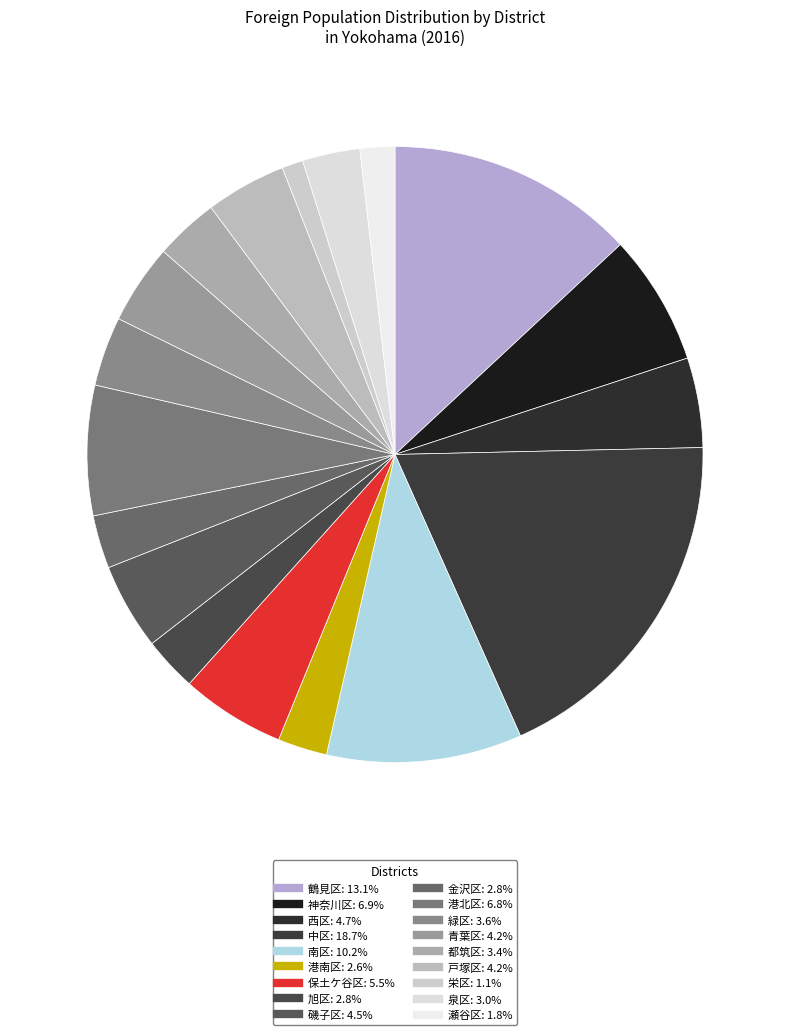

Count the number of slices in the pie.

18